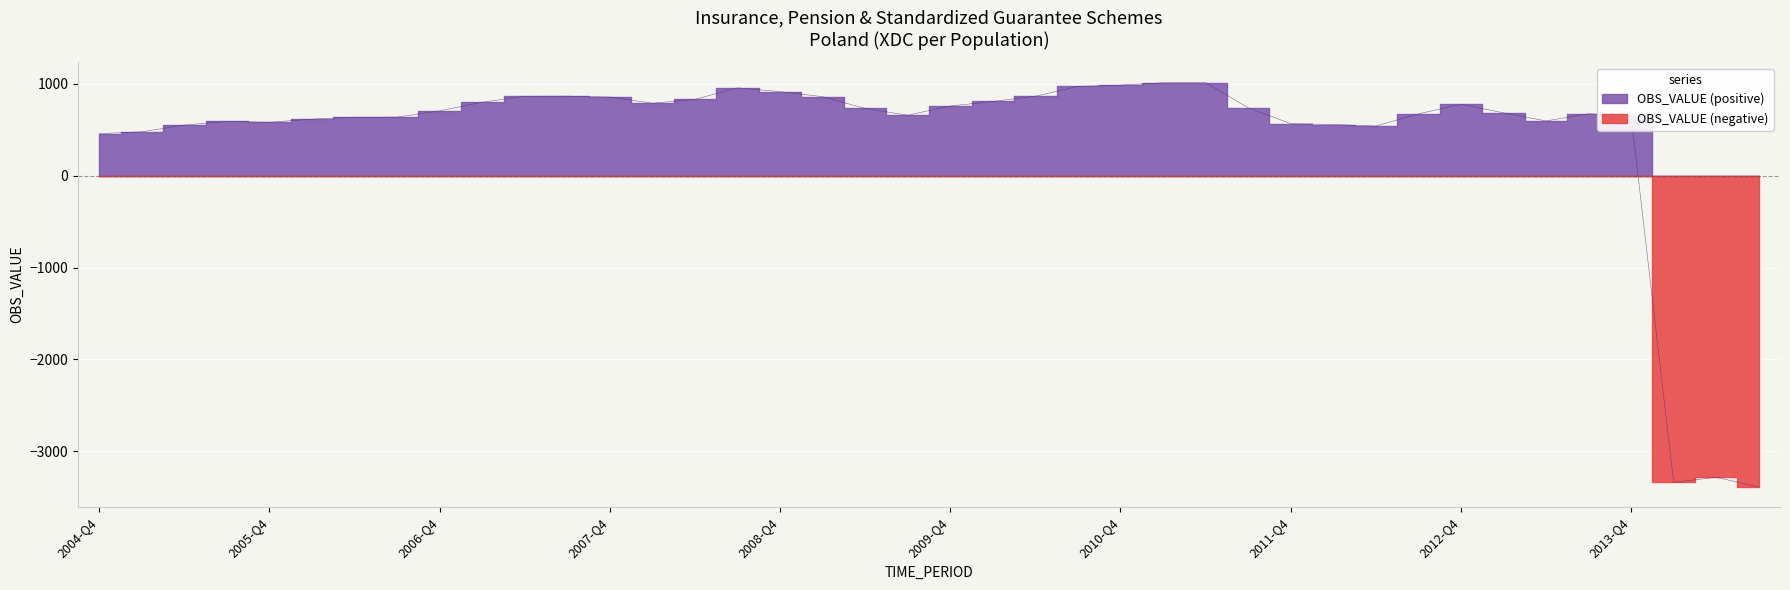

The chart shows a value of 340.0 at 2008-Q1. True or false?

False